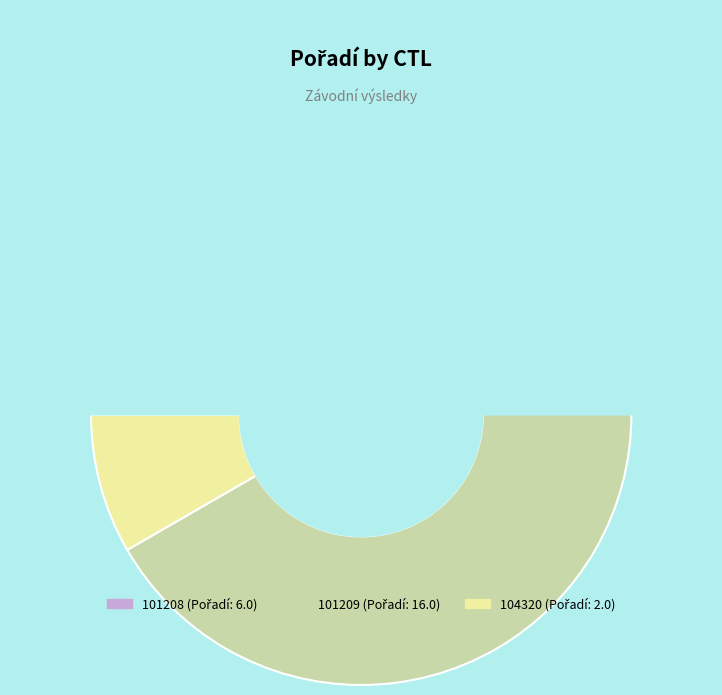

Count the number of slices in the pie.

3